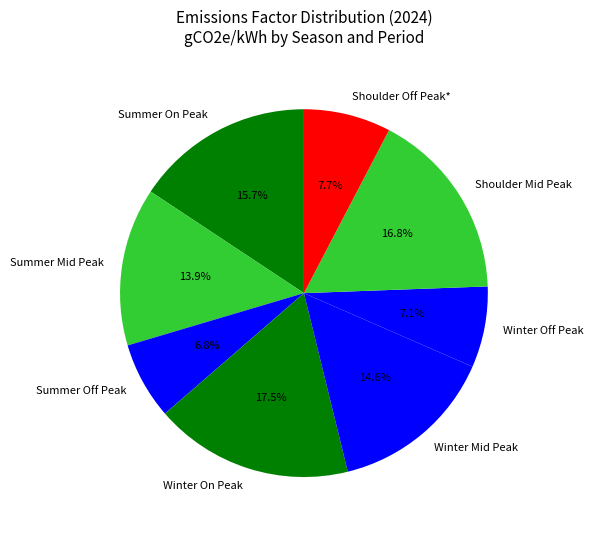

Is there a majority slice in this chart?

No